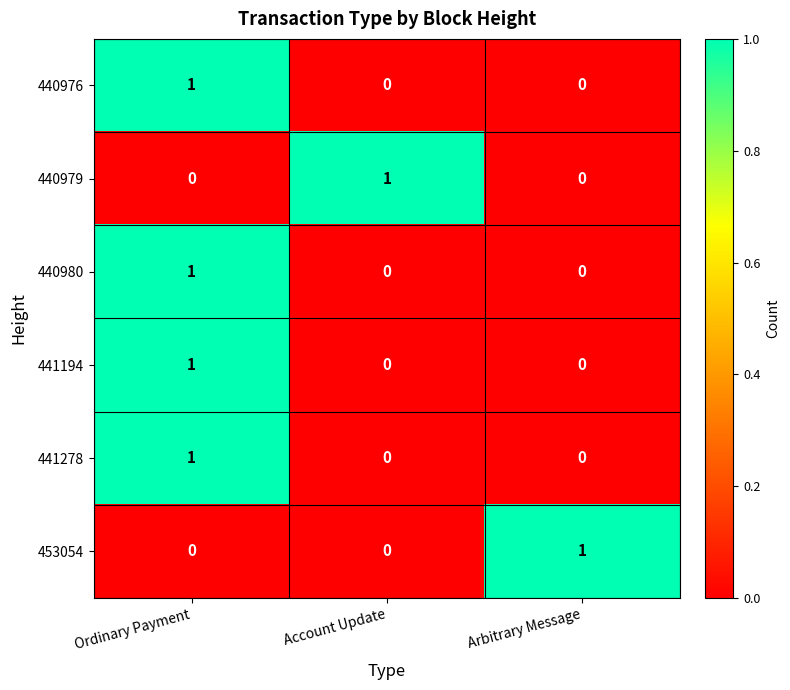

Count the number of categories in the chart.

3